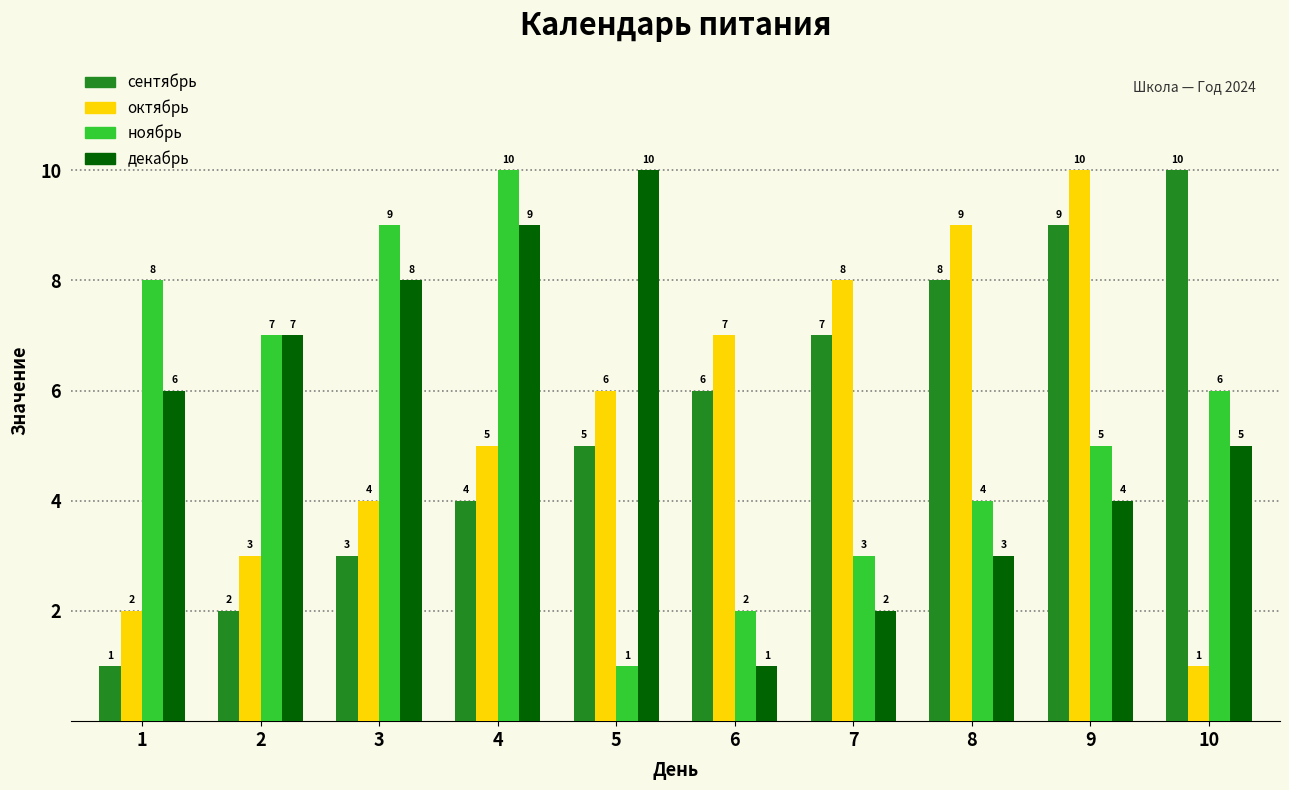

Where is декабрь nearest to the value 5?

10